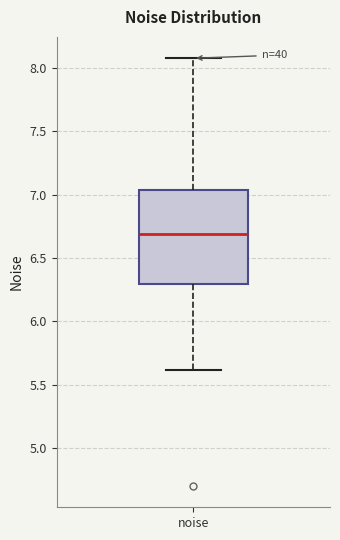

Transcribe this box plot: give where the median line is, the range the box spans, and where the two whiskers end, as read against the y-axis. The values are not printed on the chart, so give them approximately, as read against the axis.

median 6.70, box 6.30 to 7.05, whiskers 5.60 to 8.10